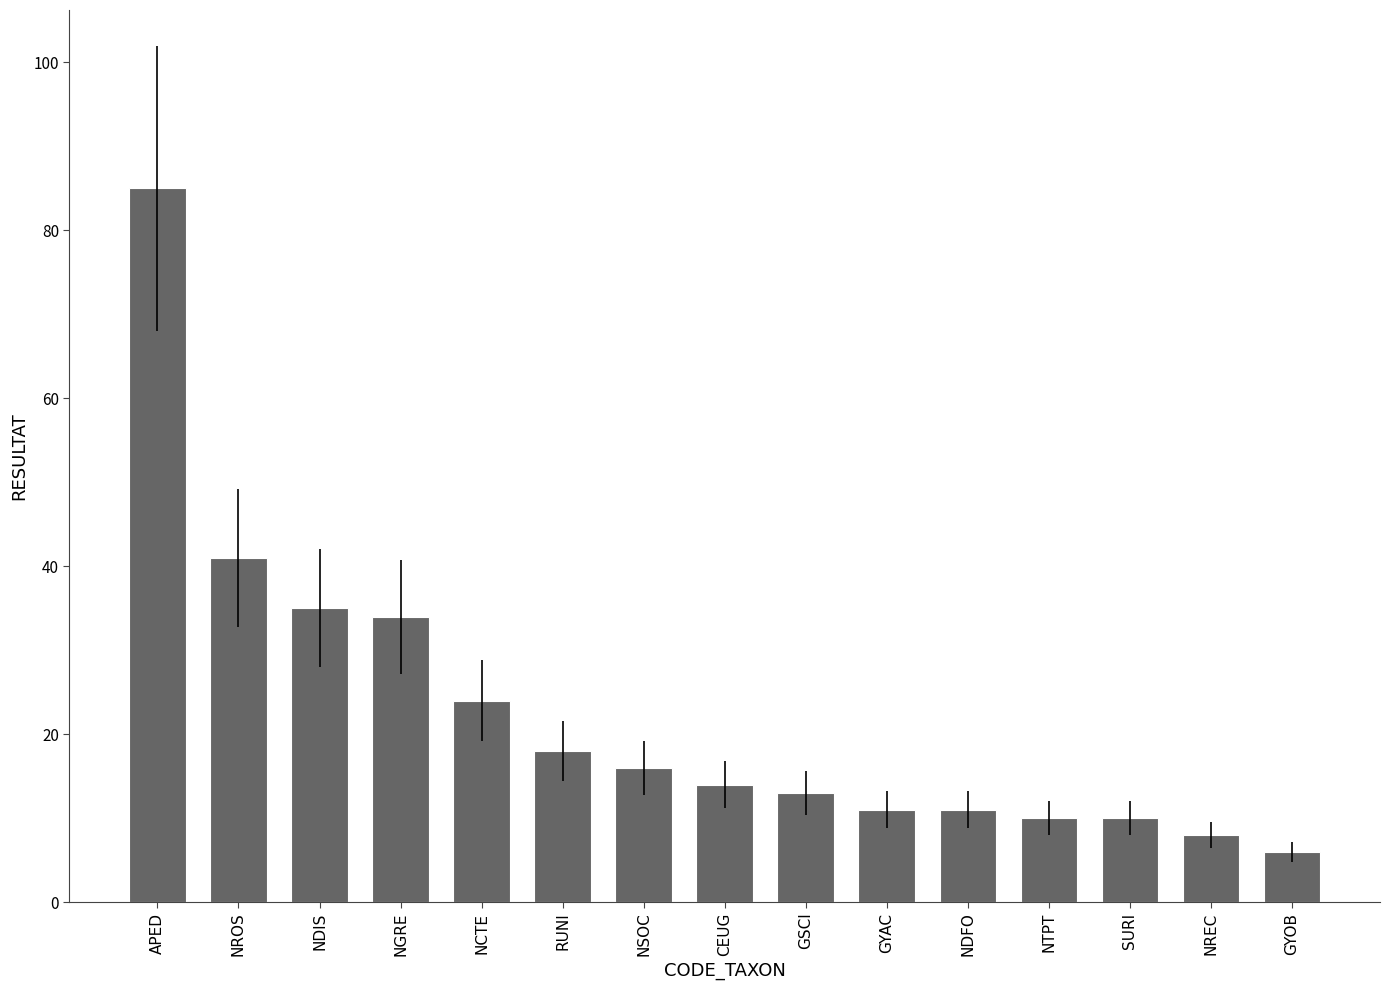

At which category does the chart reach its minimum across all series?

GYOB